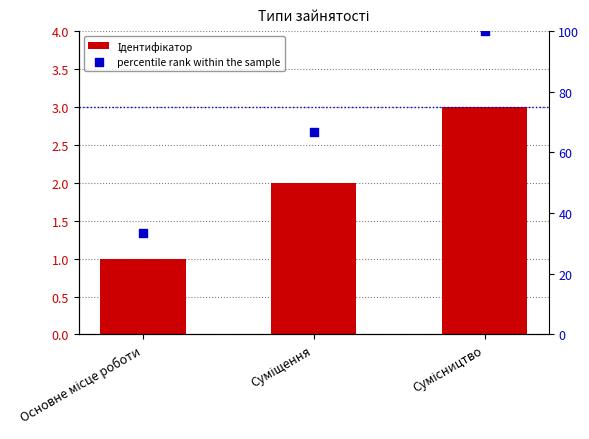

Is the value of Ідентифікатор at Сумісництво greater than the value of percentile rank within the sample at Сумісництво?

No